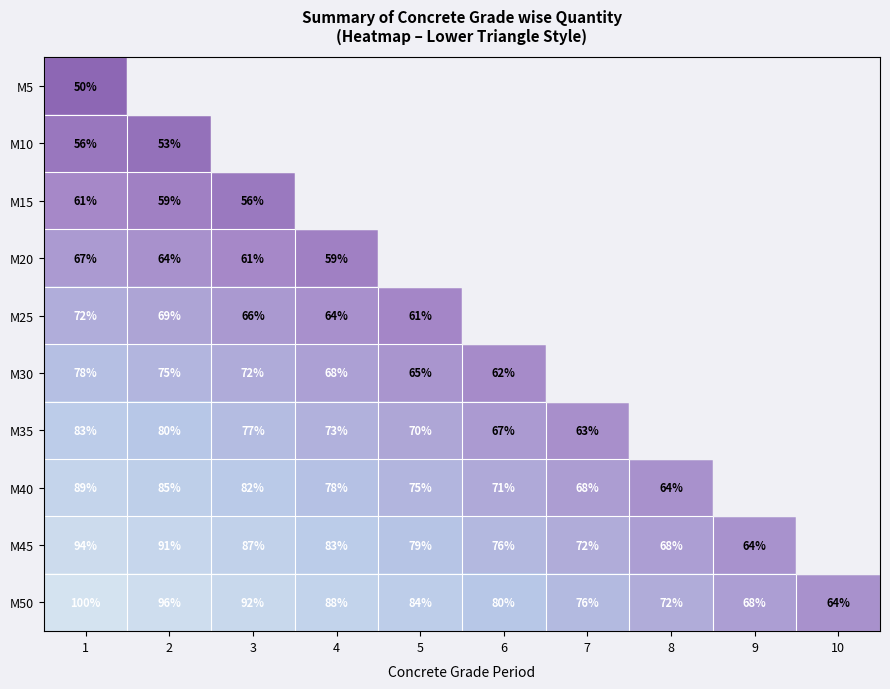

What is the difference between the second highest and minimum values in the M50 series?

32